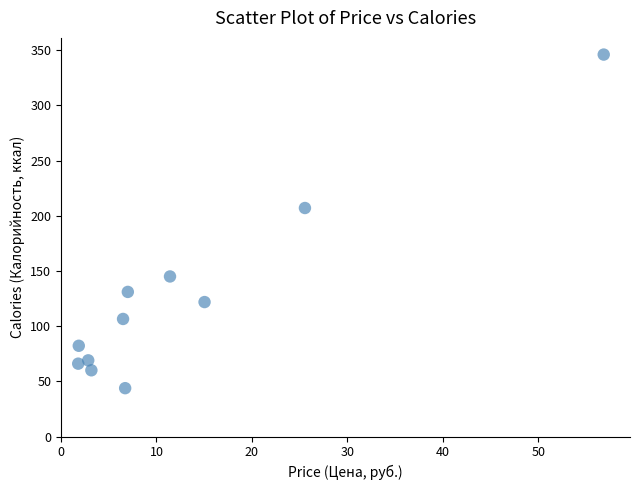

What is the range of Y values (max minus min)?

302.2